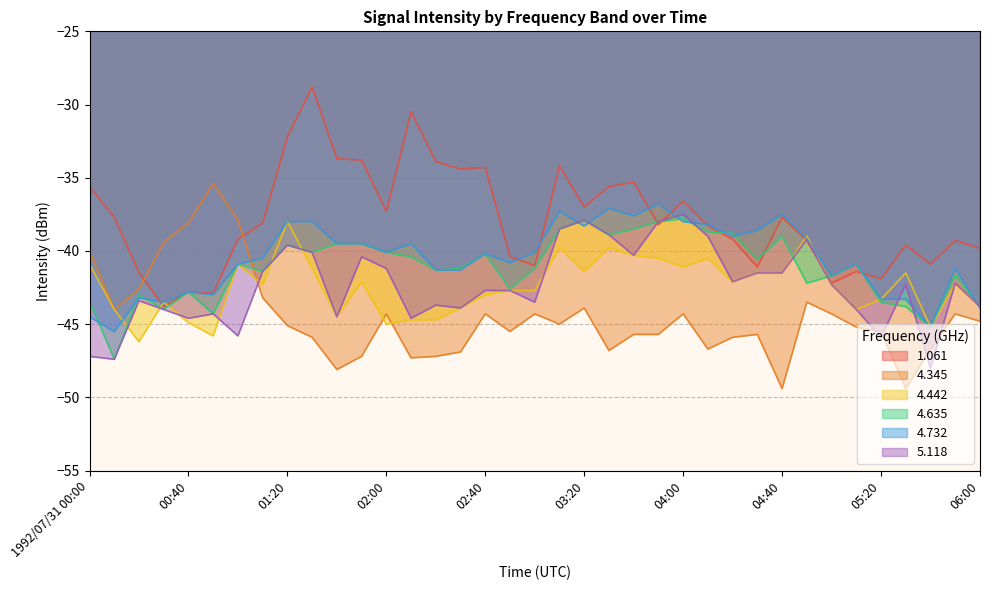

Which series ends up on top after the final intersection of 4.732 and 1.061?

1.061